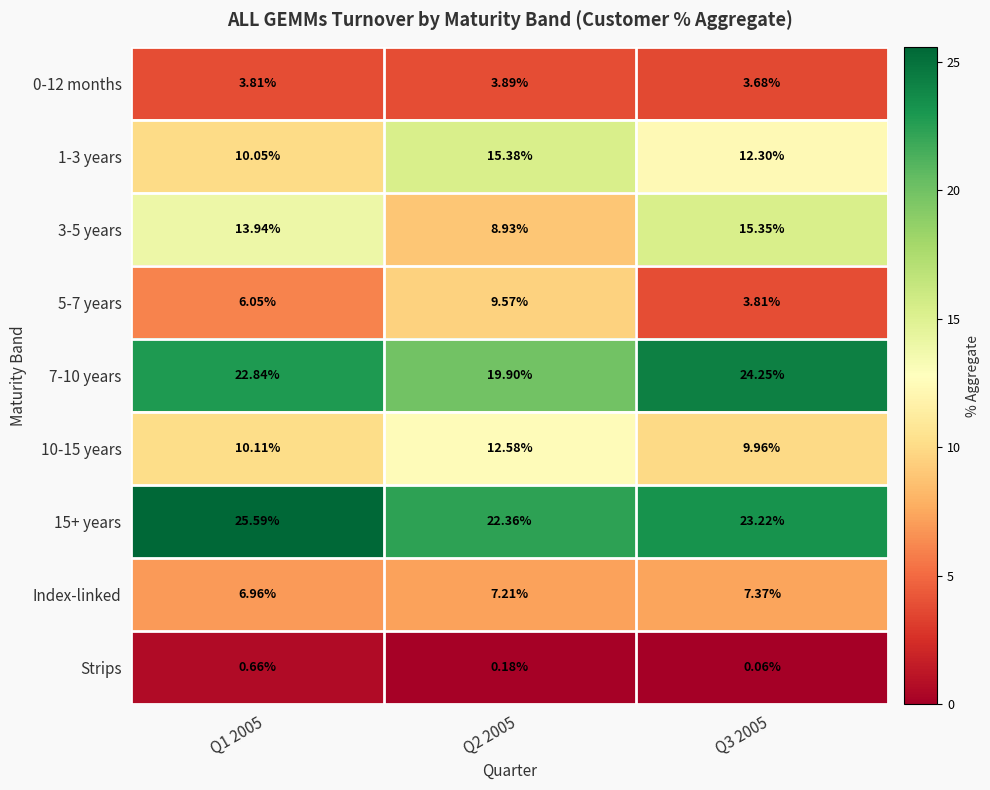

How many data points in 1-3 years are less than 12?

1